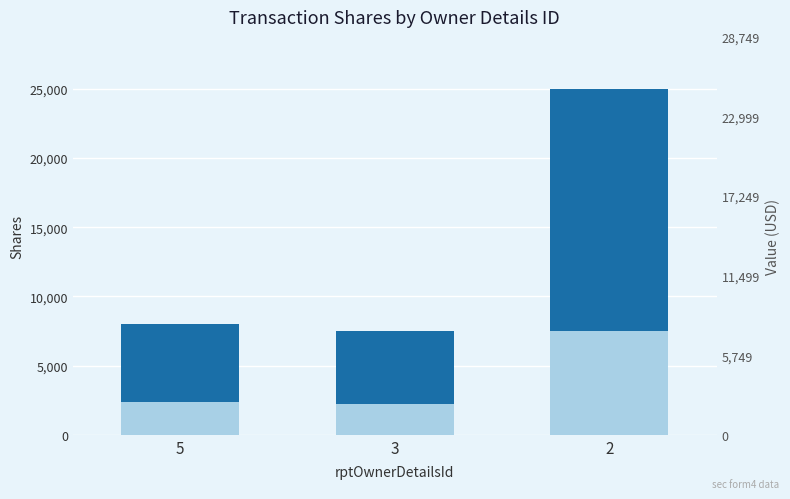

Read the value at 5.

5600